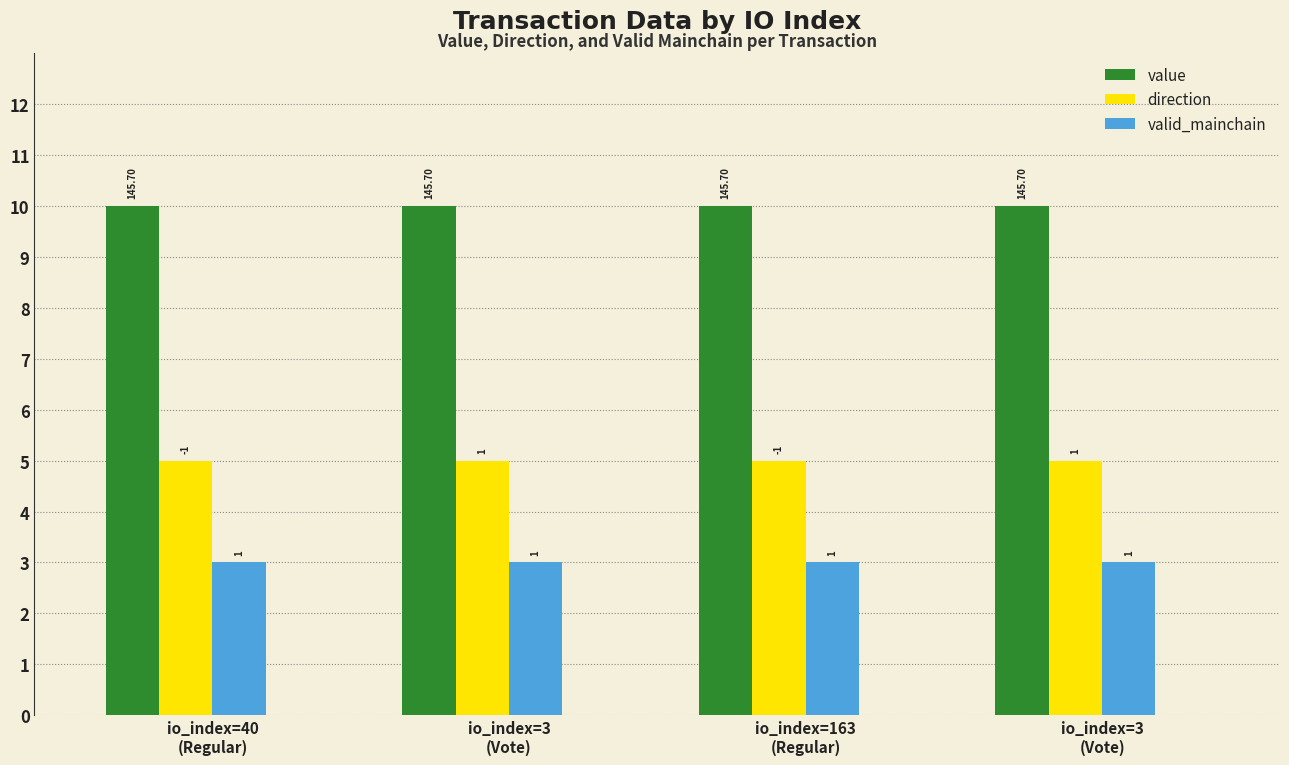

What is the sum of the value values at io_index=3
(Vote) and io_index=3
(Vote)?

20